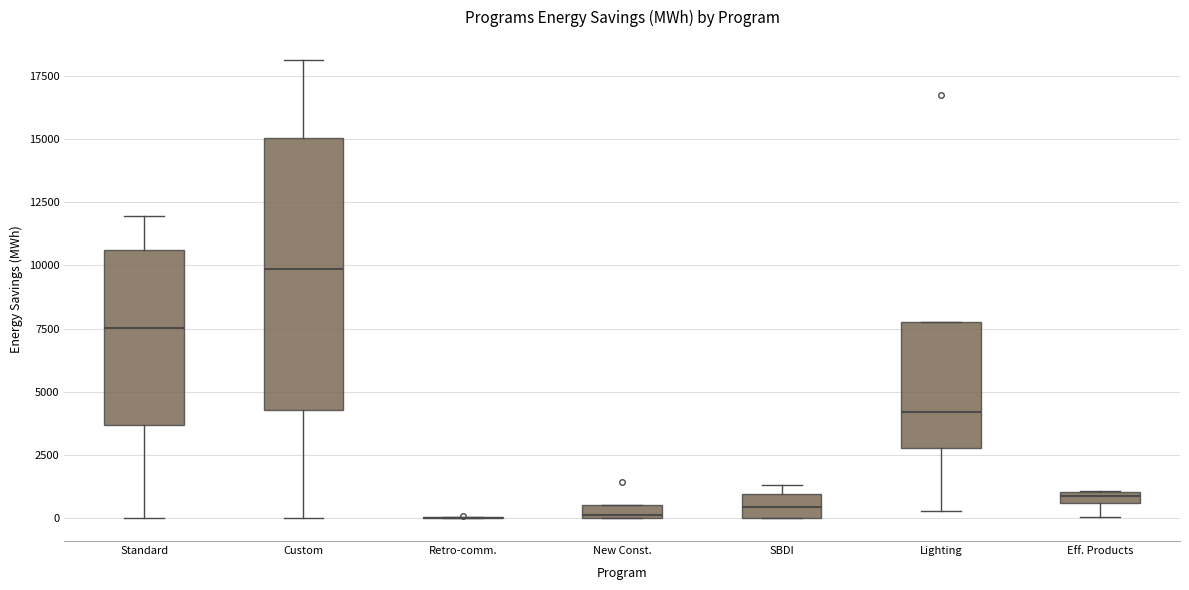

Where is the upper edge of the box for Custom on the y-axis? The values are not printed on the chart, so give them approximately, as read against the axis.

15000